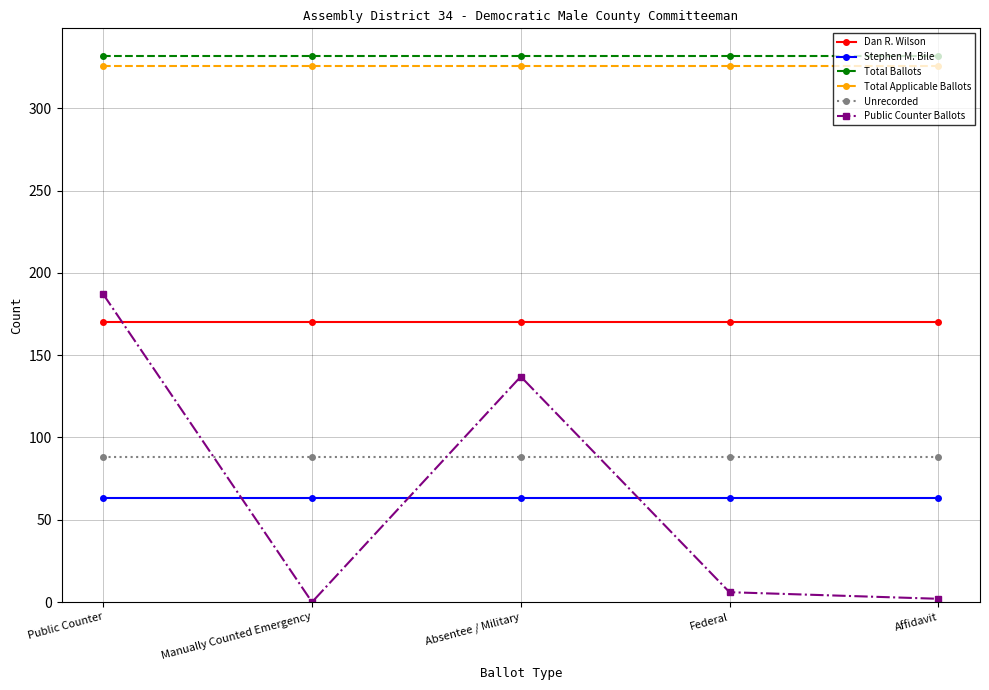

At Absentee / Military, list the series in order from smallest to largest.

Stephen M. Bile, Unrecorded, Public Counter Ballots, Dan R. Wilson, Total Applicable Ballots, Total Ballots